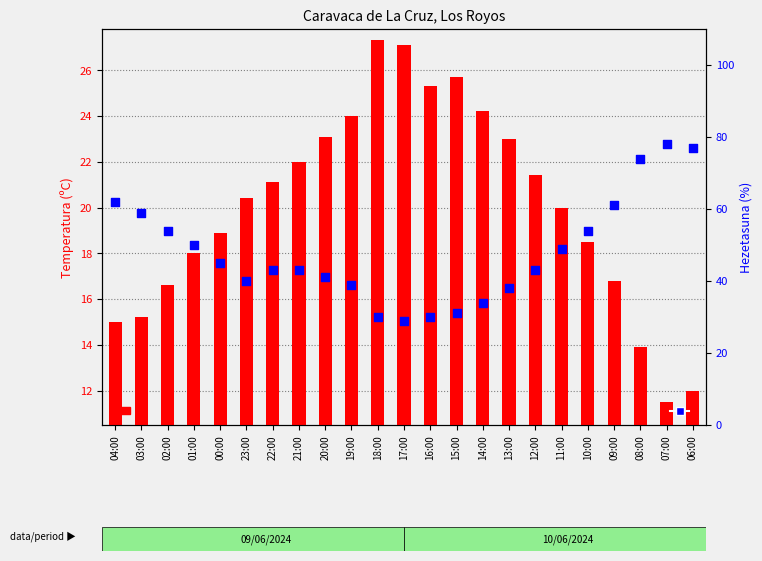

Which series reaches the minimum Y coordinate?

Temperatura (ºC)